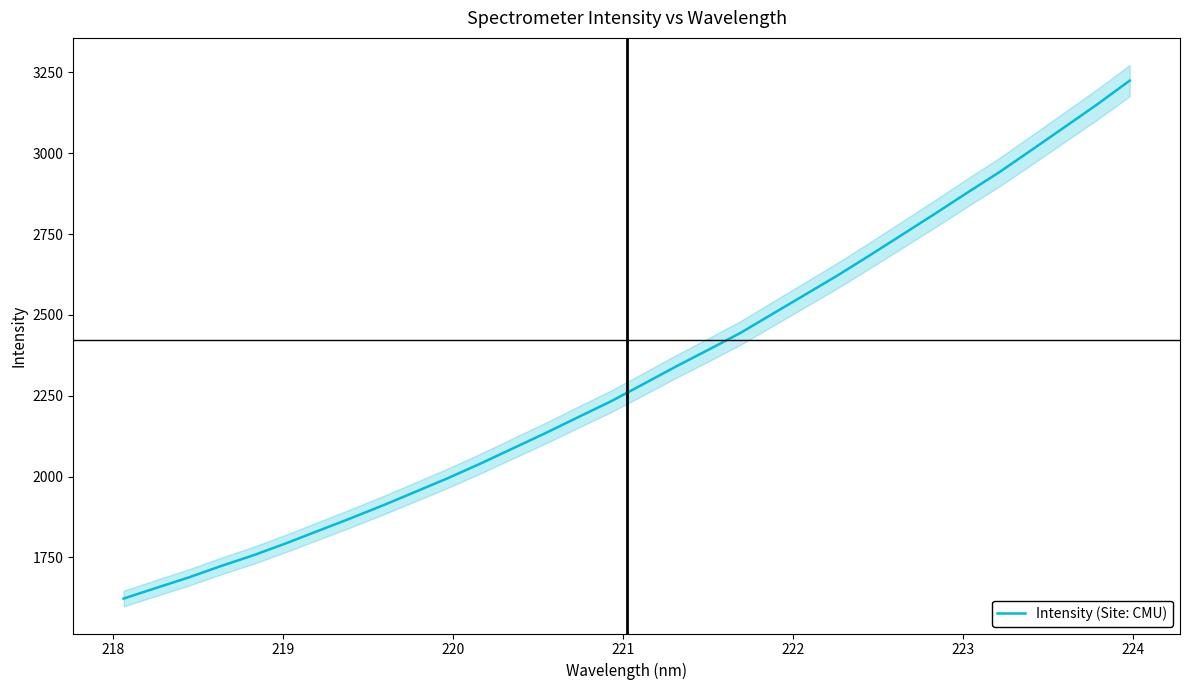

Reading left to right, extract all data points from this chart.

1623.0	1655.8	1688.1	1723.6	1757.0	1793.8	1832.8	1871.6	1911.8	1953.8	1996.1	2041.0	2088.1	2135.2	2184.2	2232.6	2286.0	2340.1	2391.9	2444.7	2504.2	2563.4	2622.9	2685.5	2749.5	2813.5	2878.9	2943.1	3012.1	3081.6	3151.4	3224.9